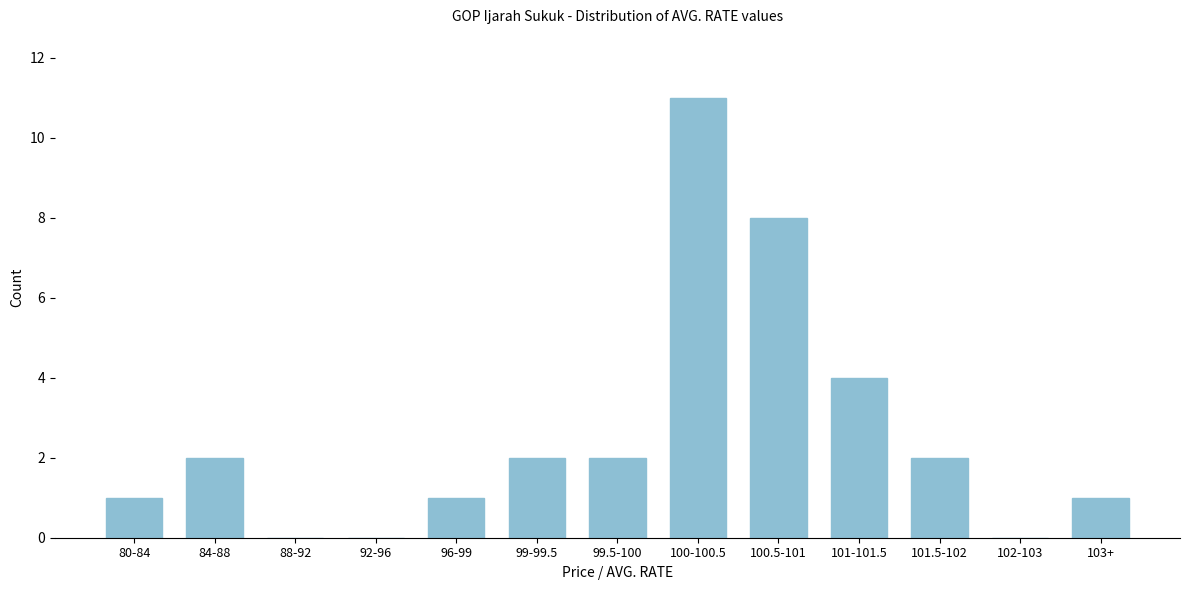

Reading left to right, extract all data points from this chart.

80-84=1	84-88=2	88-92=0	92-96=0	96-99=1	99-99.5=2	99.5-100=2	100-100.5=11	100.5-101=8	101-101.5=4	101.5-102=2	102-103=0	103+=1